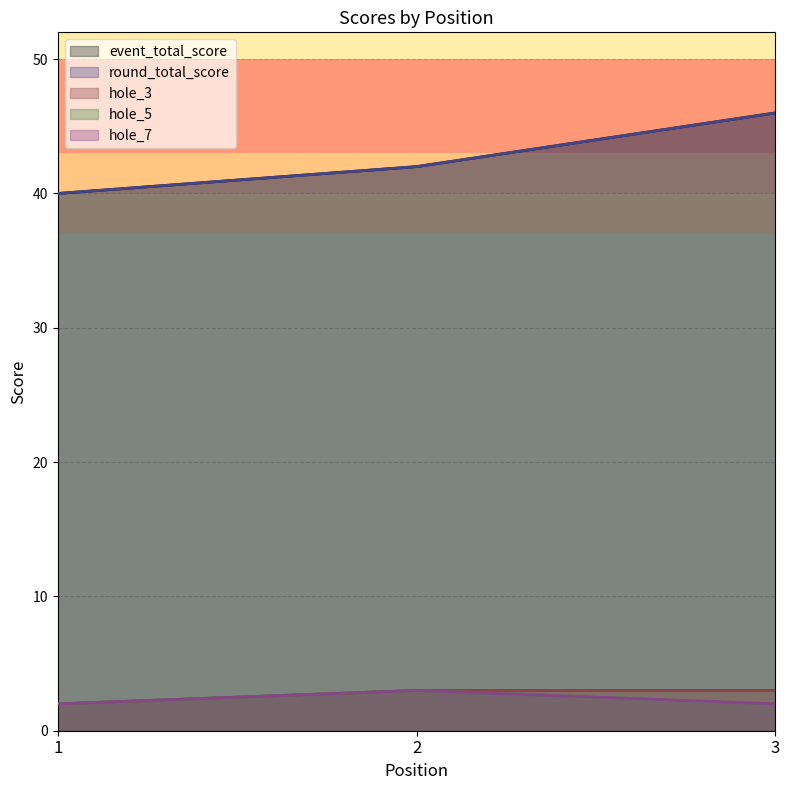

Reading left to right, extract all data points from this chart.

event_total_score: 1=40	2=42	3=46
round_total_score: 1=40	2=42	3=46
hole_3: 1=2	2=3	3=3
hole_5: 1=2	2=3	3=2
hole_7: 1=2	2=3	3=2